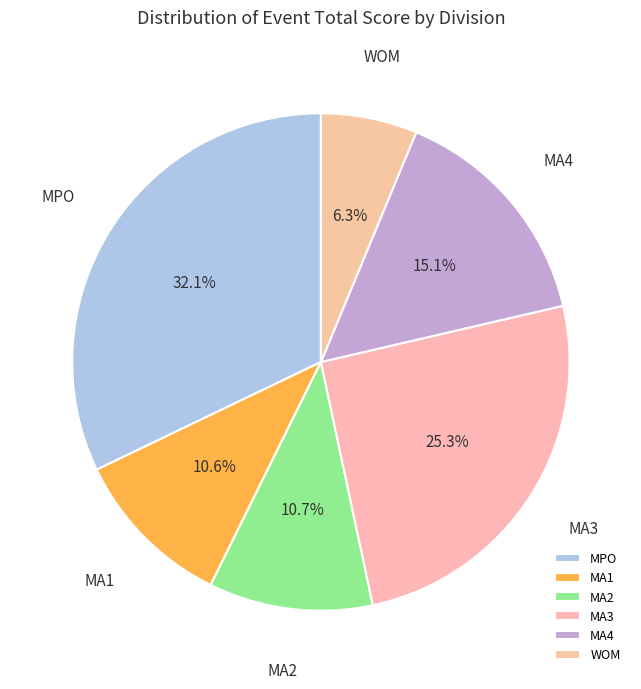

Which has a higher value, MA1 or WOM?

MA1